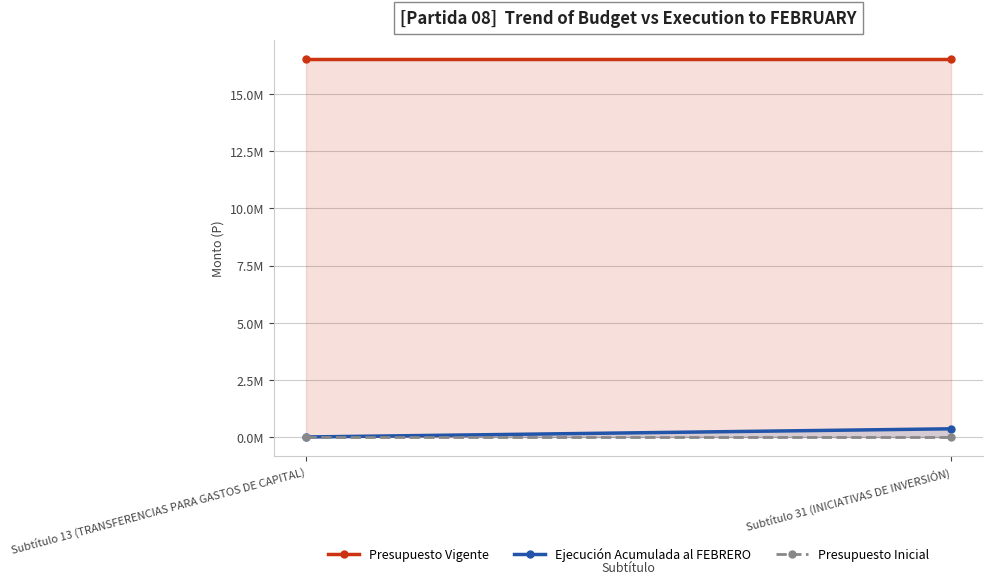

Reading right to left, list all the values displayed in this chart.

Presupuesto Vigente: Subtítulo 31 (INICIATIVAS DE INVERSIÓN)=16548227	Subtítulo 13 (TRANSFERENCIAS PARA GASTOS DE CAPITAL)=16548227
Ejecución Acumulada al FEBRERO: Subtítulo 31 (INICIATIVAS DE INVERSIÓN)=358048	Subtítulo 13 (TRANSFERENCIAS PARA GASTOS DE CAPITAL)=0
Presupuesto Inicial: Subtítulo 31 (INICIATIVAS DE INVERSIÓN)=0	Subtítulo 13 (TRANSFERENCIAS PARA GASTOS DE CAPITAL)=0